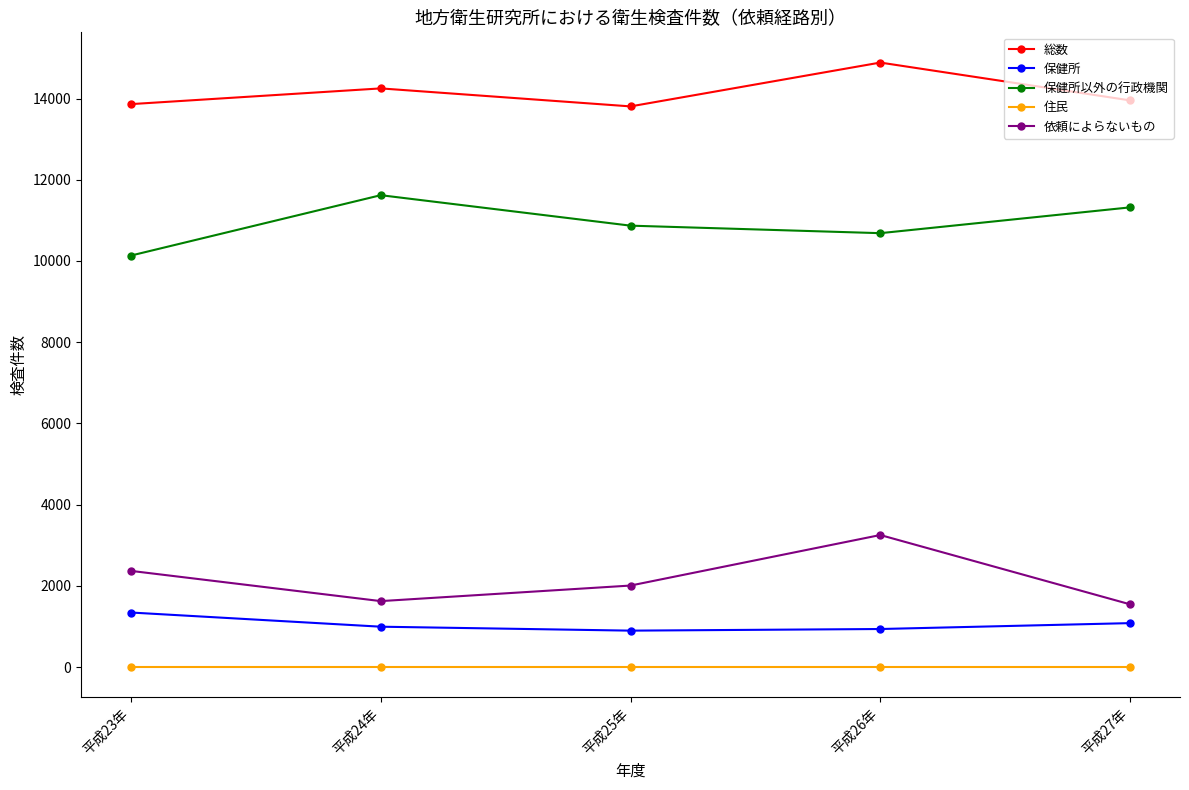

At which category is the sum across all series the highest?

平成26年